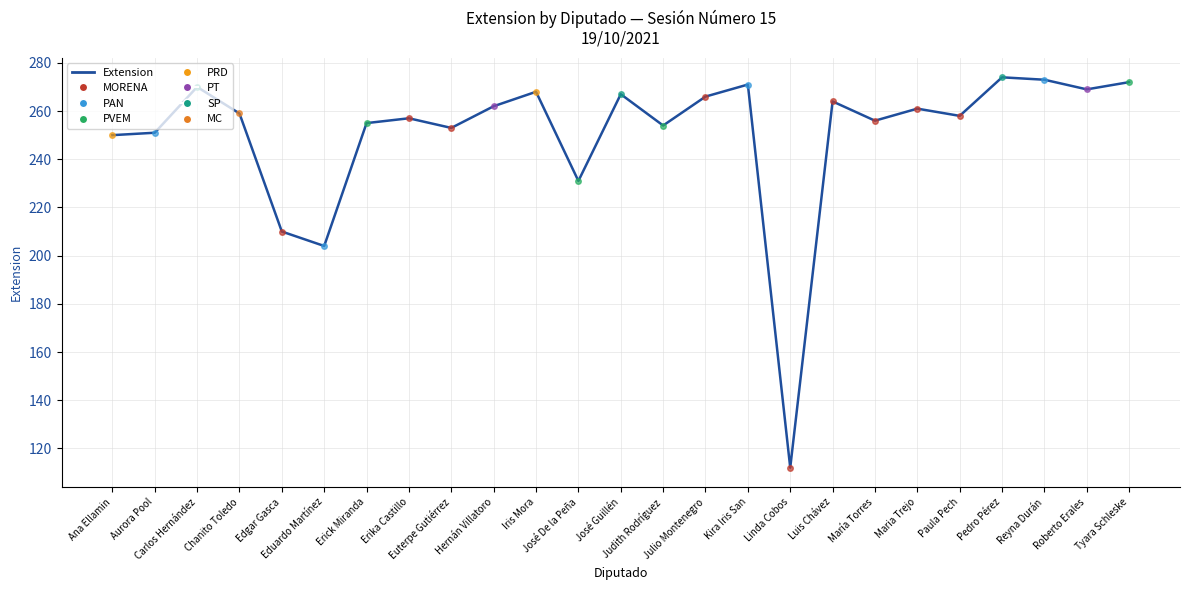

What is the difference between the maximum and minimum values?

162